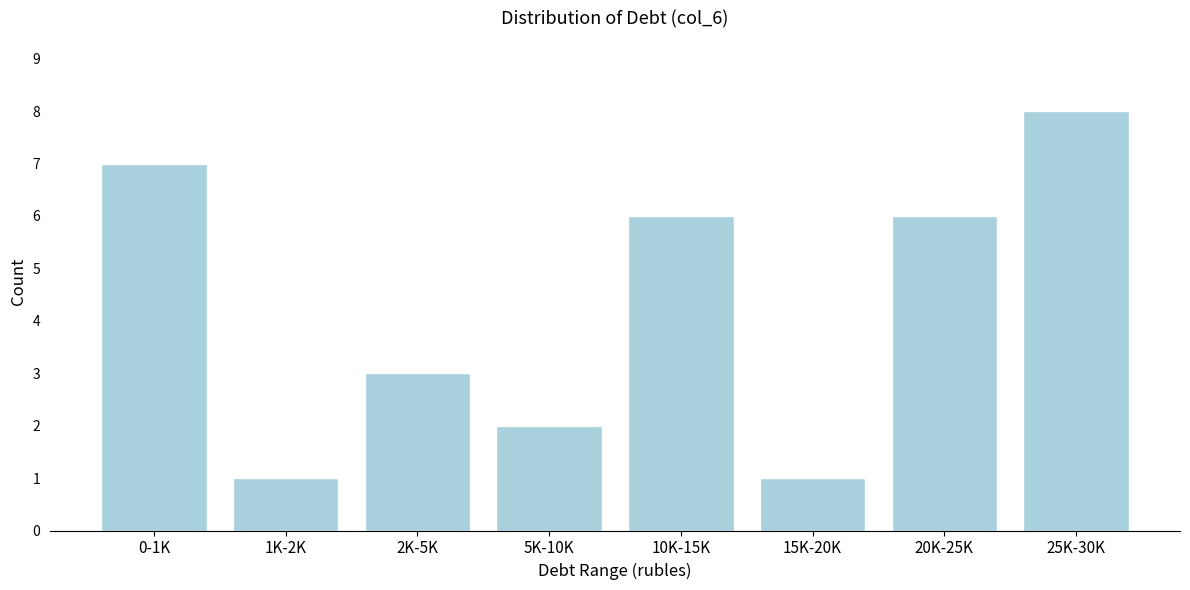

Reading left to right, transcribe all the data shown in this chart.

0-1K=7	1K-2K=1	2K-5K=3	5K-10K=2	10K-15K=6	15K-20K=1	20K-25K=6	25K-30K=8